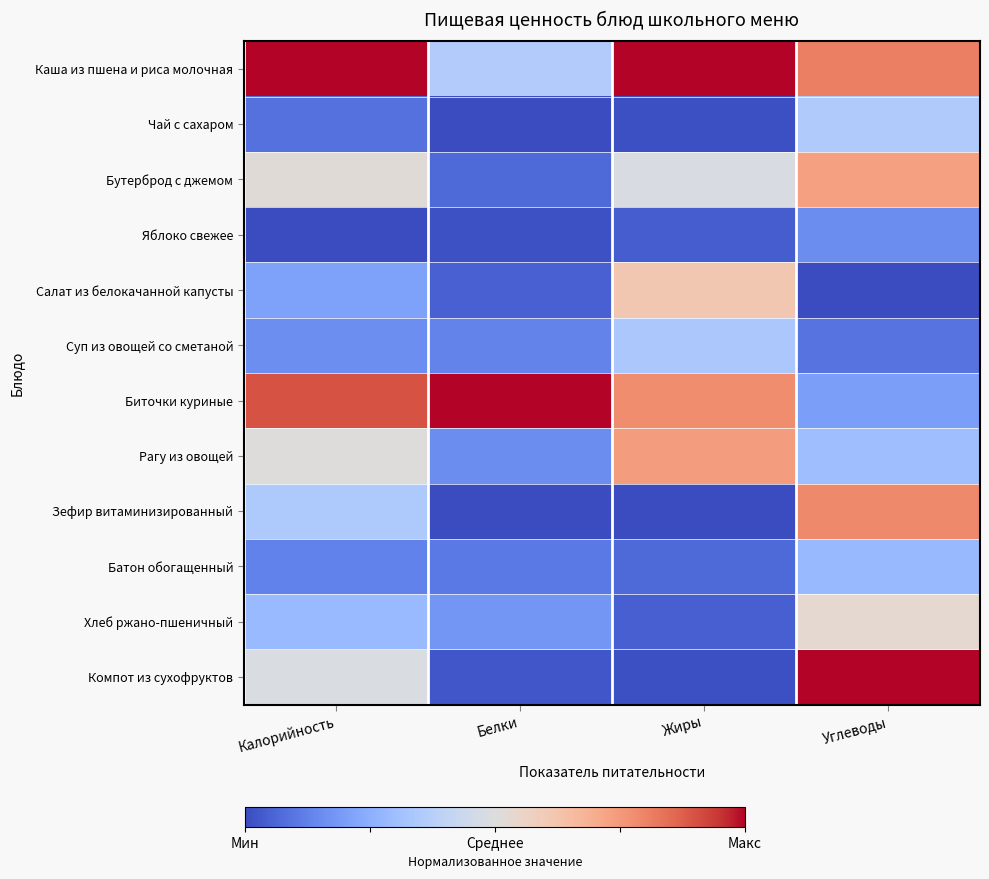

Reading left to right, what are all the values shown in this chart?

Каша из пшена и риса молочная: Калорийность=1.0	Белки=0.4	Жиры=1.0	Углеводы=0.8
Чай с сахаром: Калорийность=0.1	Белки=0.0	Жиры=0.0	Углеводы=0.4
Бутерброд с джемом: Калорийность=0.5	Белки=0.1	Жиры=0.5	Углеводы=0.7
Яблоко свежее: Калорийность=0.0	Белки=0.0	Жиры=0.0	Углеводы=0.2
Салат из белокачанной капусты: Калорийность=0.2	Белки=0.0	Жиры=0.6	Углеводы=0.0
Суп из овощей со сметаной: Калорийность=0.2	Белки=0.1	Жиры=0.3	Углеводы=0.1
Биточки куриные: Калорийность=0.9	Белки=1.0	Жиры=0.8	Углеводы=0.2
Рагу из овощей: Калорийность=0.5	Белки=0.2	Жиры=0.7	Углеводы=0.3
Зефир витаминизированный: Калорийность=0.3	Белки=0.0	Жиры=0.0	Углеводы=0.8
Батон обогащенный: Калорийность=0.1	Белки=0.1	Жиры=0.1	Углеводы=0.3
Хлеб ржано-пшеничный: Калорийность=0.3	Белки=0.2	Жиры=0.0	Углеводы=0.5
Компот из сухофруктов: Калорийность=0.5	Белки=0.0	Жиры=0.0	Углеводы=1.0